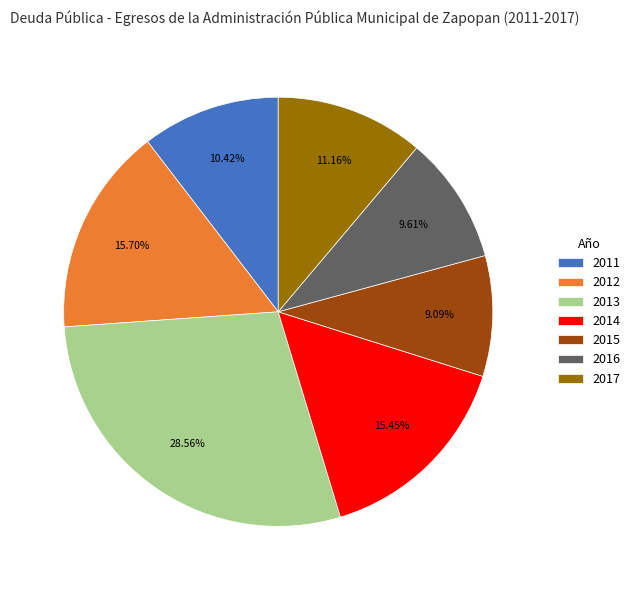

Do 2017 and 2011 together represent more than half of the pie?

No